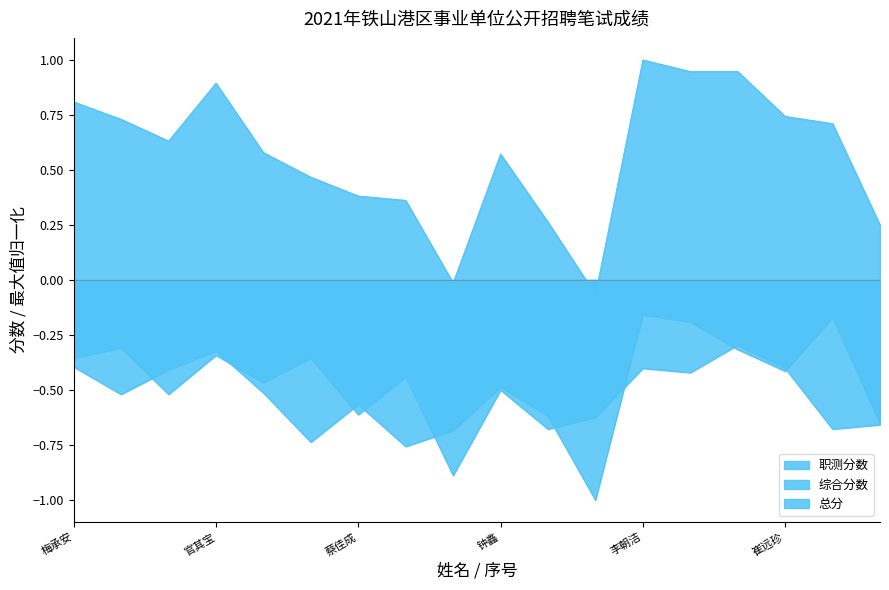

What is the approximate value of 职测分数 at 钟鑫?

-0.5